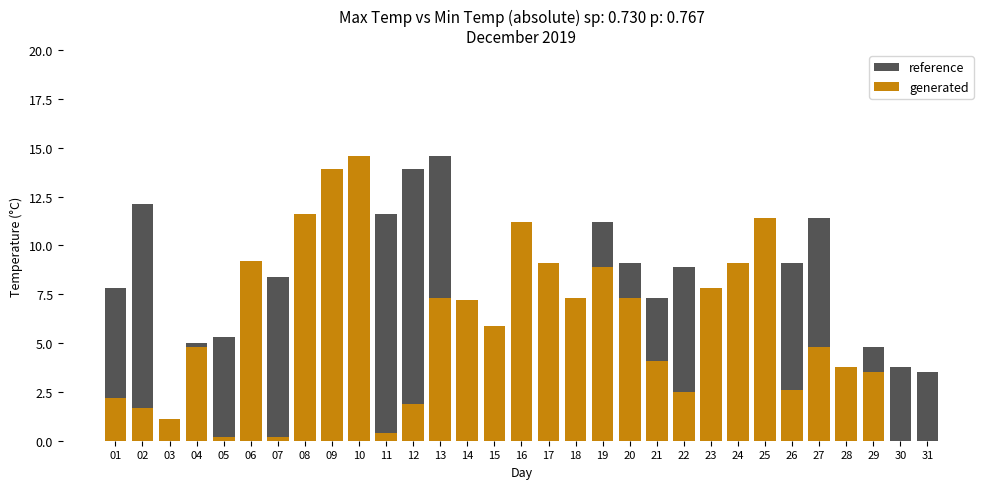

What is the sum of the generated values at 26 and 13?

9.9